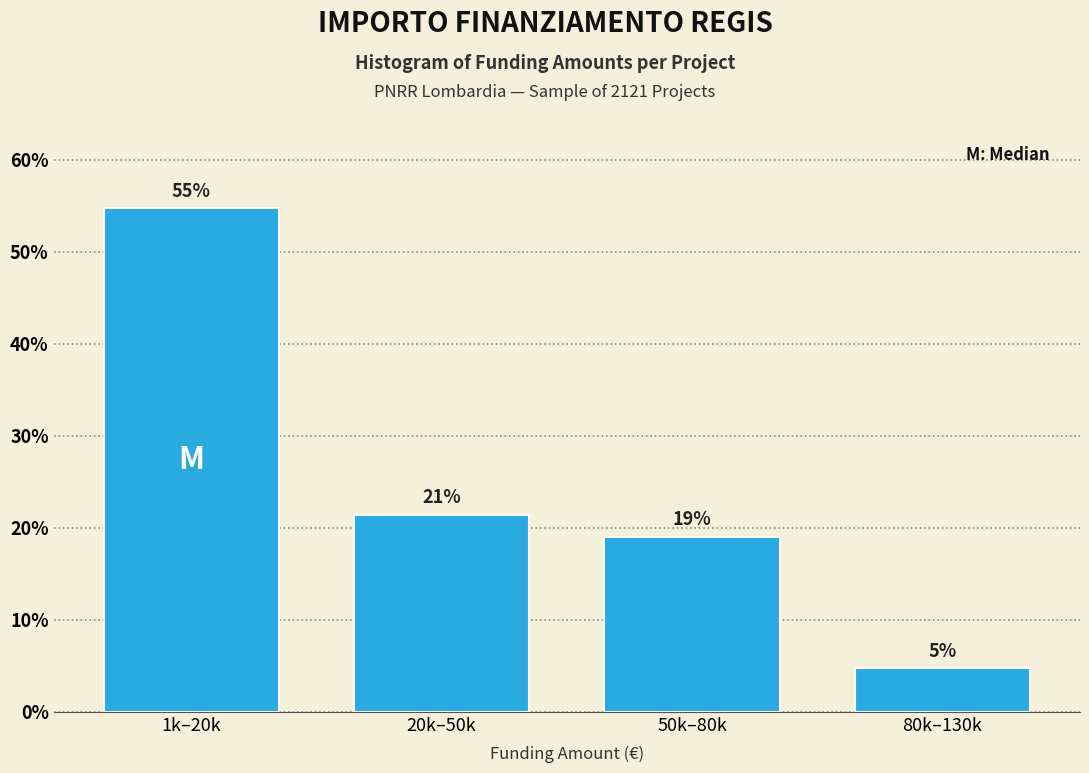

Rank the categories by value from highest to lowest.

1k–20k, 20k–50k, 50k–80k, 80k–130k